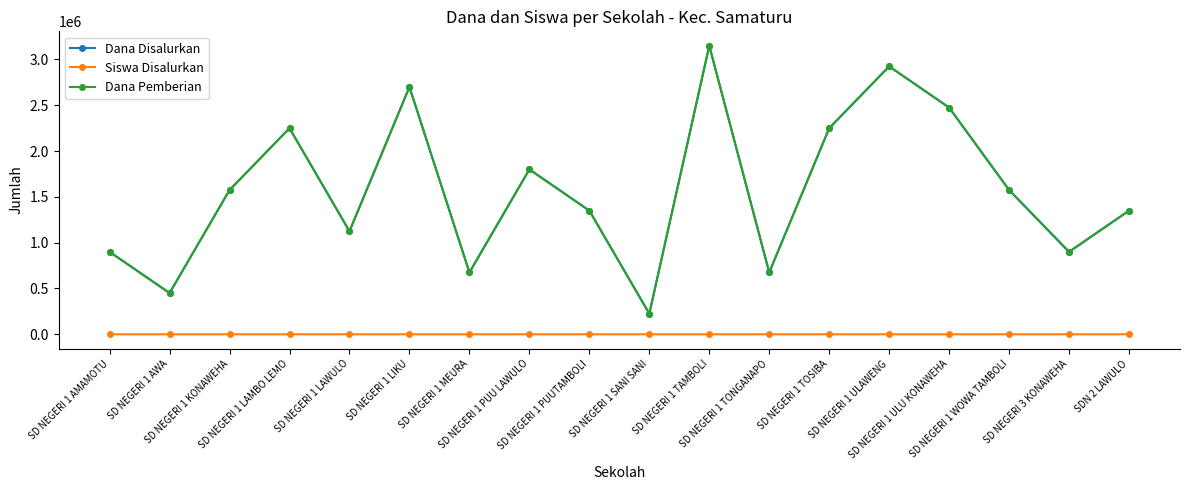

Is it true that Dana Pemberian equals 675000 at SD NEGERI 1 MEURA?

True